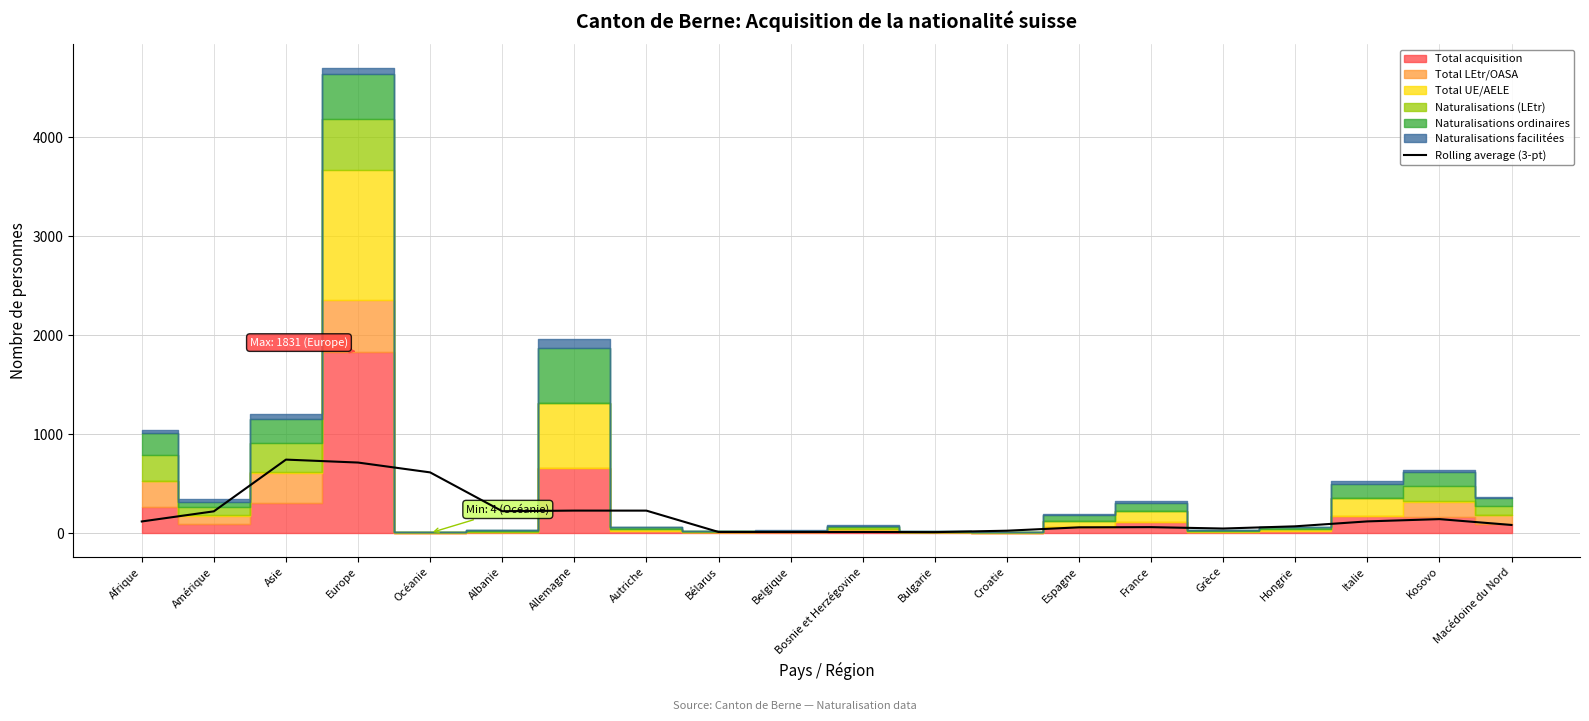

What is the change in value from Bulgarie to France?

+50.3